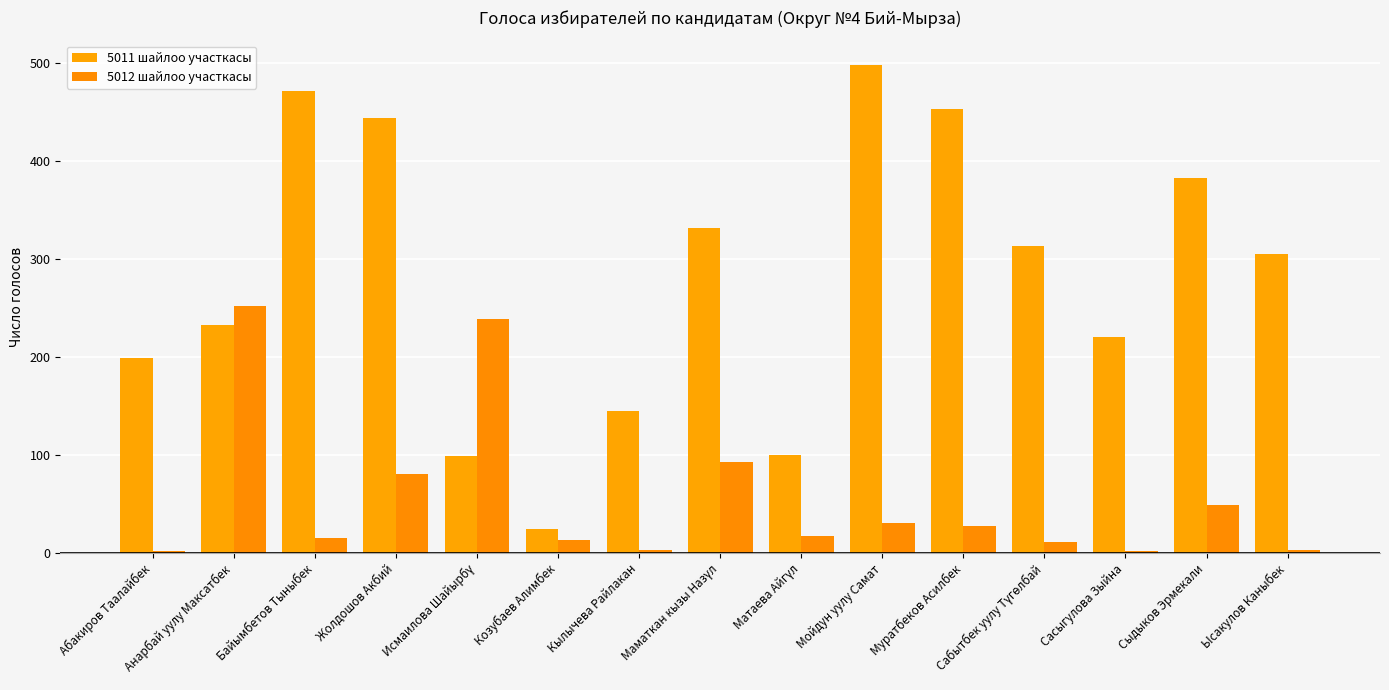

Are the bars horizontal?

No